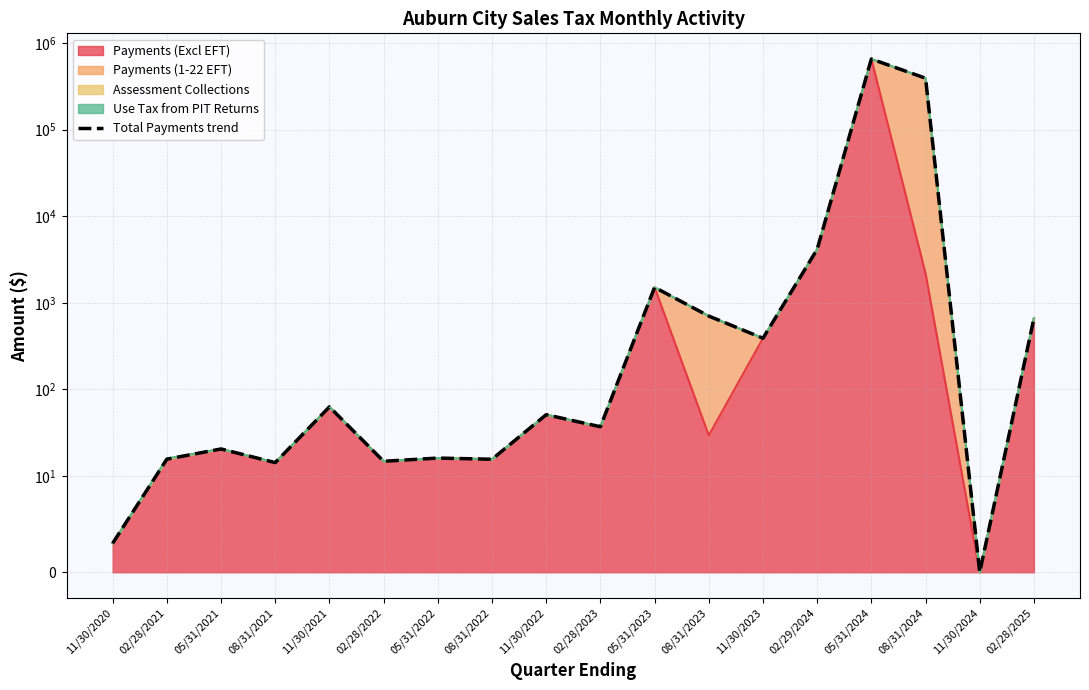

What is the difference between the maximum and minimum values?

653762.1